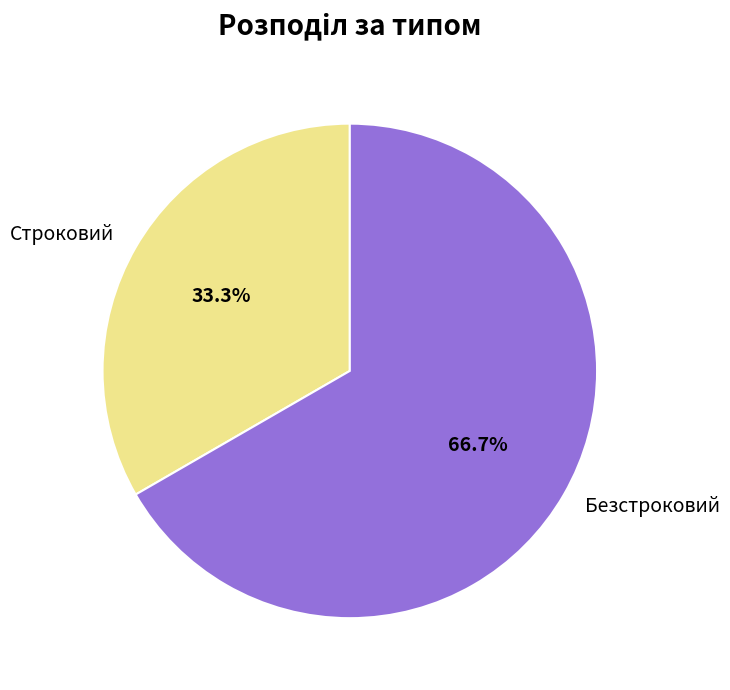

Which category accounts for the majority?

Безстроковий